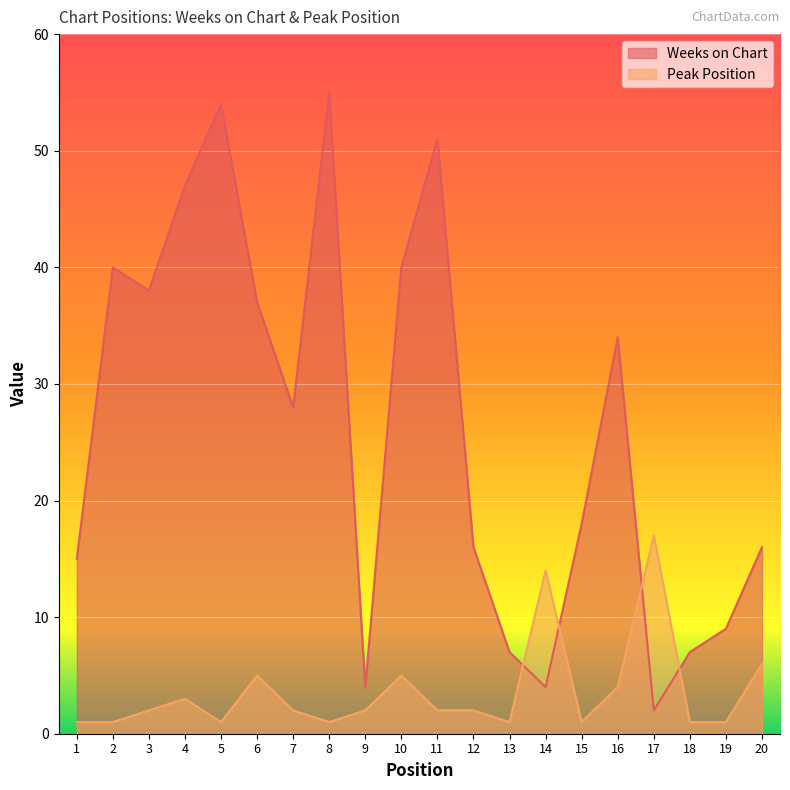

At 12, list the series in order from smallest to largest.

Peak Position, Weeks on Chart